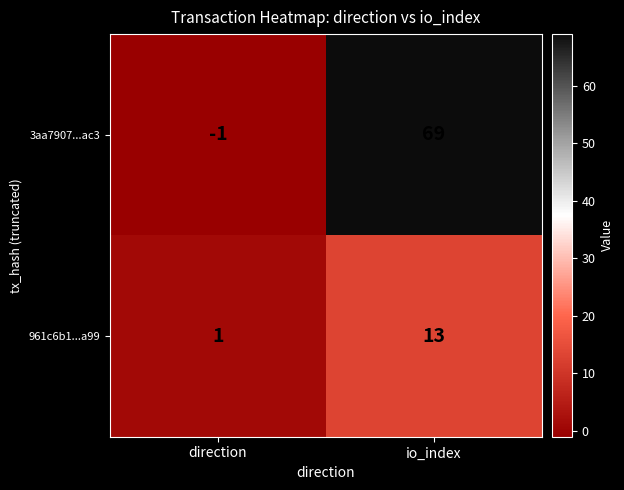

Where is 961c6b1...a99 nearest to the value 7?

direction